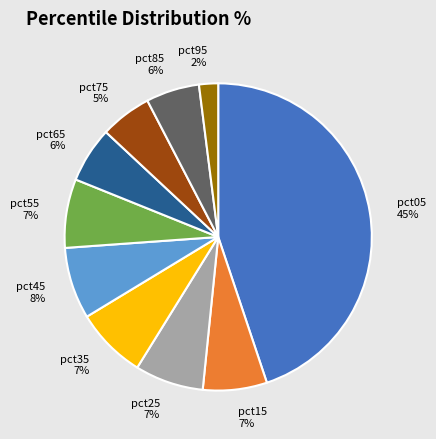

Between pct55 and pct75, which is larger?

pct55